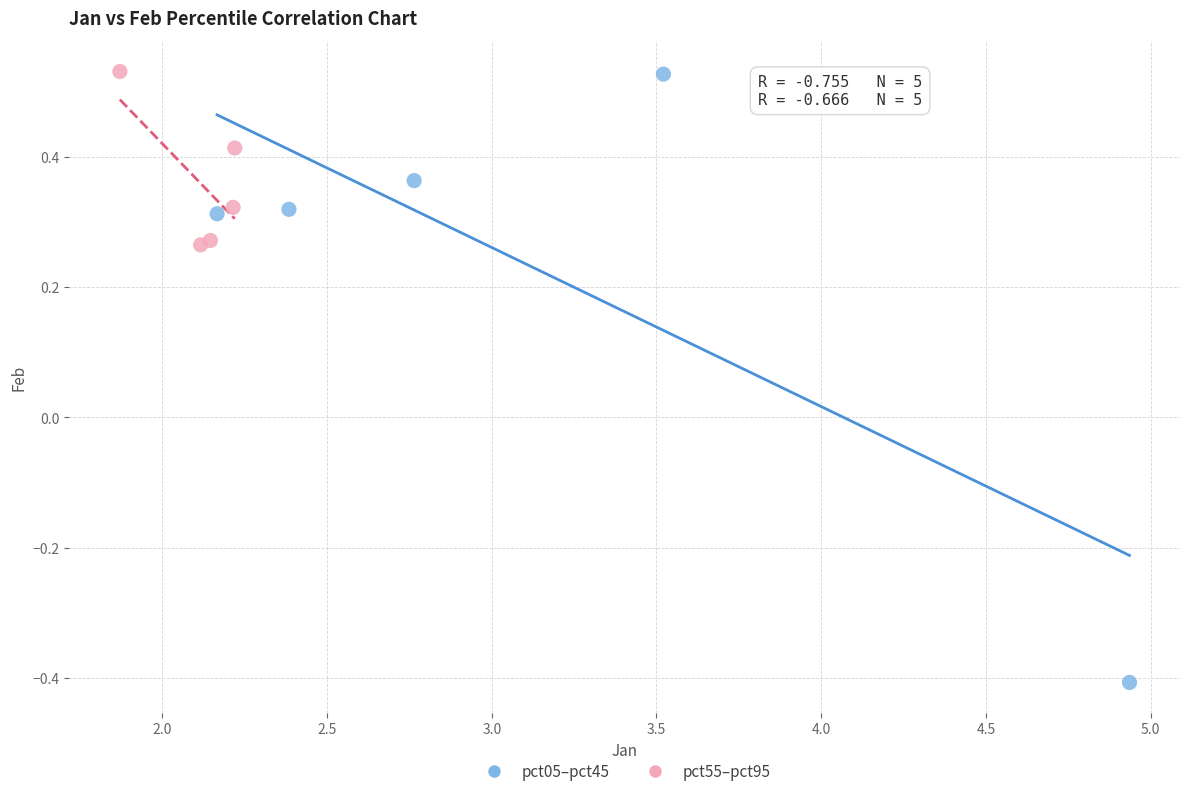

Which series contains the lowest Y value?

pct05–pct45